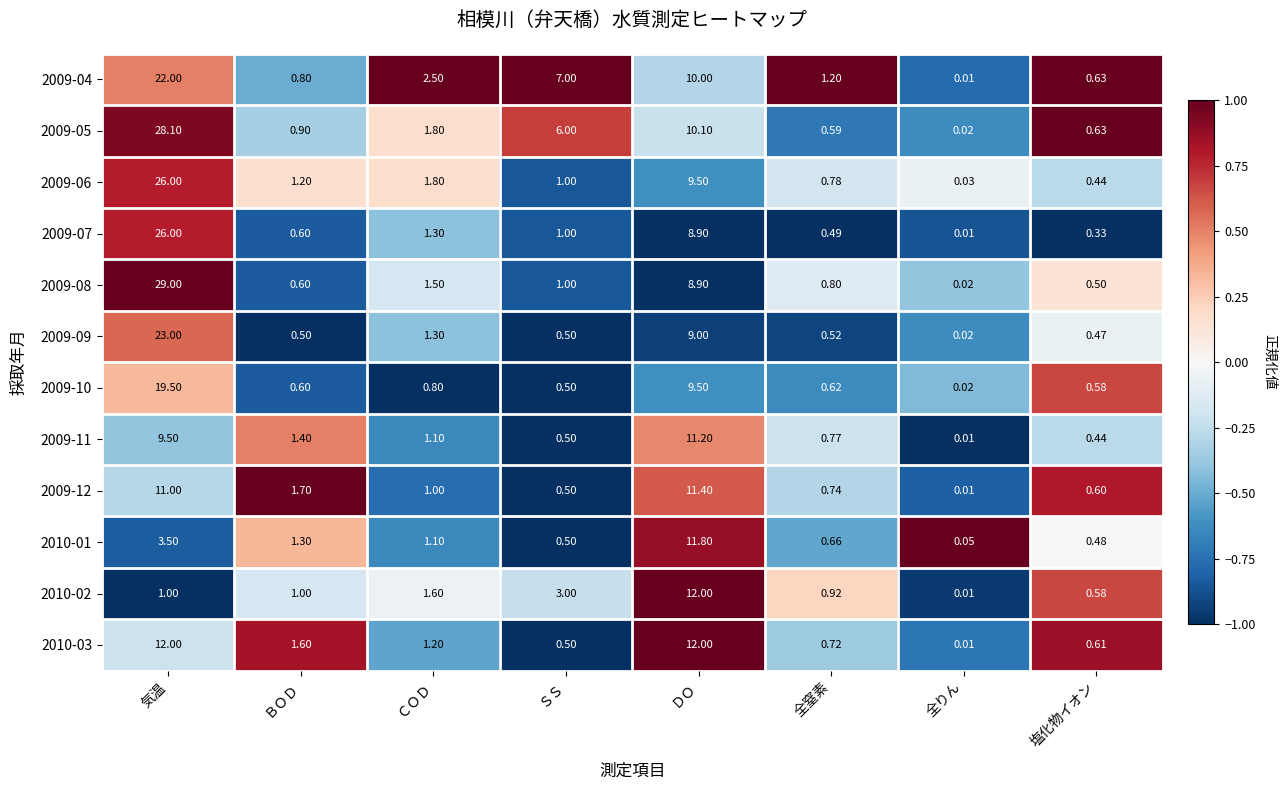

Where does the 2009-05 series first go above 1?

気温